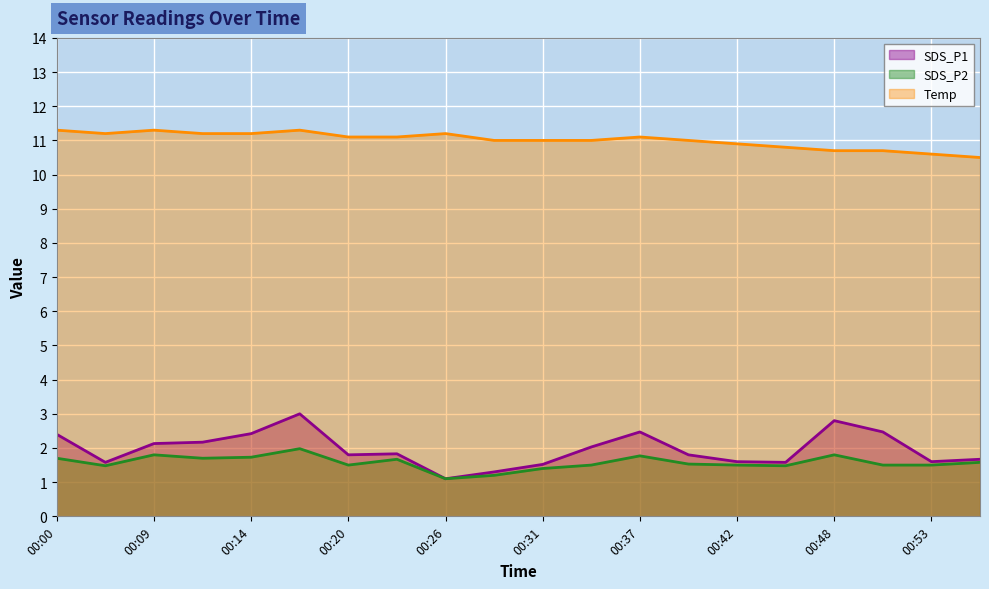

At which label is Temp closest to 10?

00:56